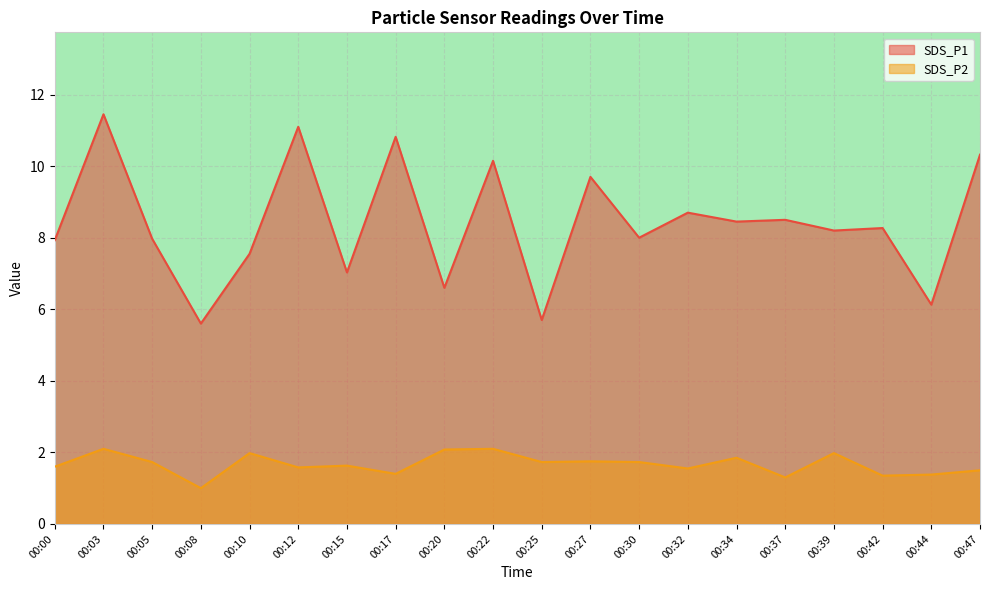

Where is the first local minimum for SDS_P2?

00:08